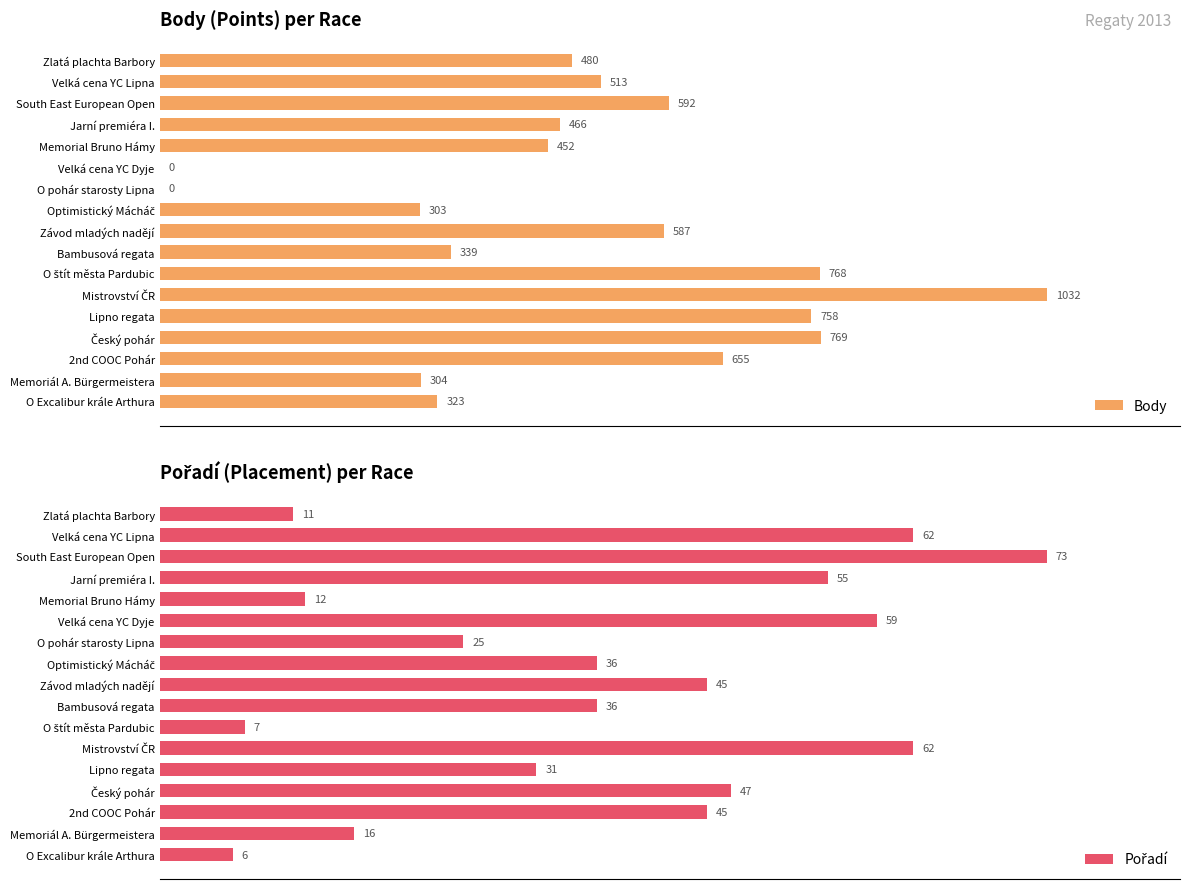

Where is Body nearest to the value 516?

Velká cena YC Lipna